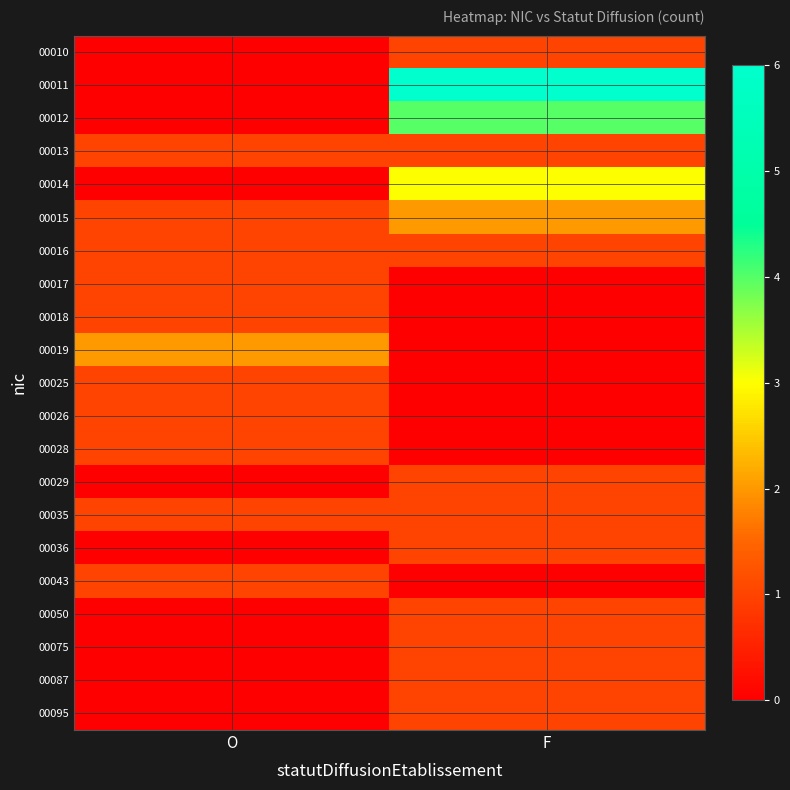

Which series changed the most between O and F?

00011